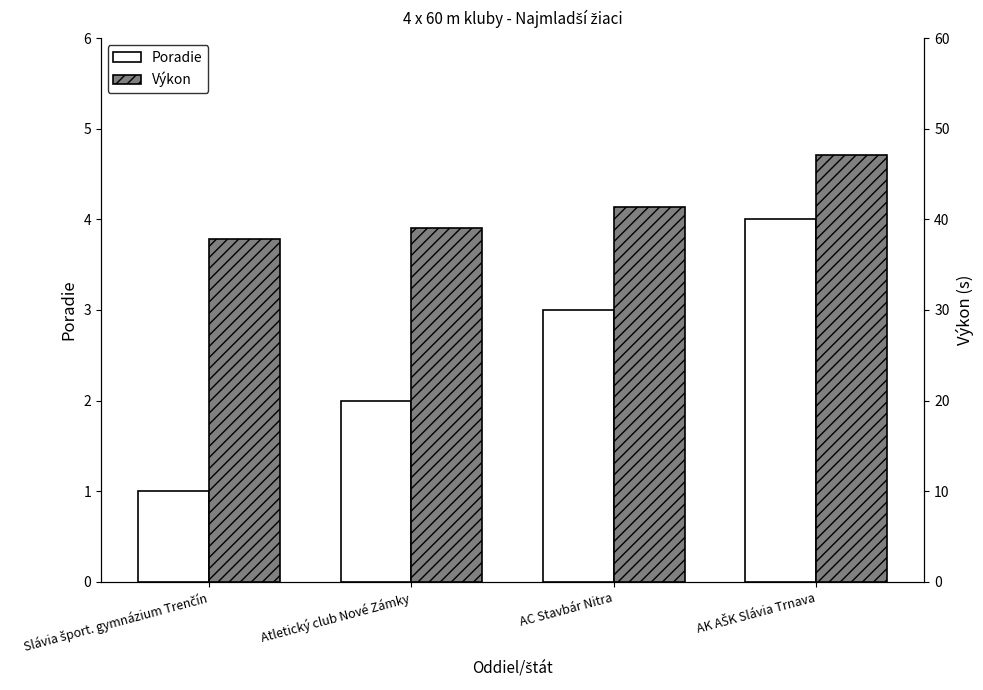

Which series has the widest spread of values?

Výkon